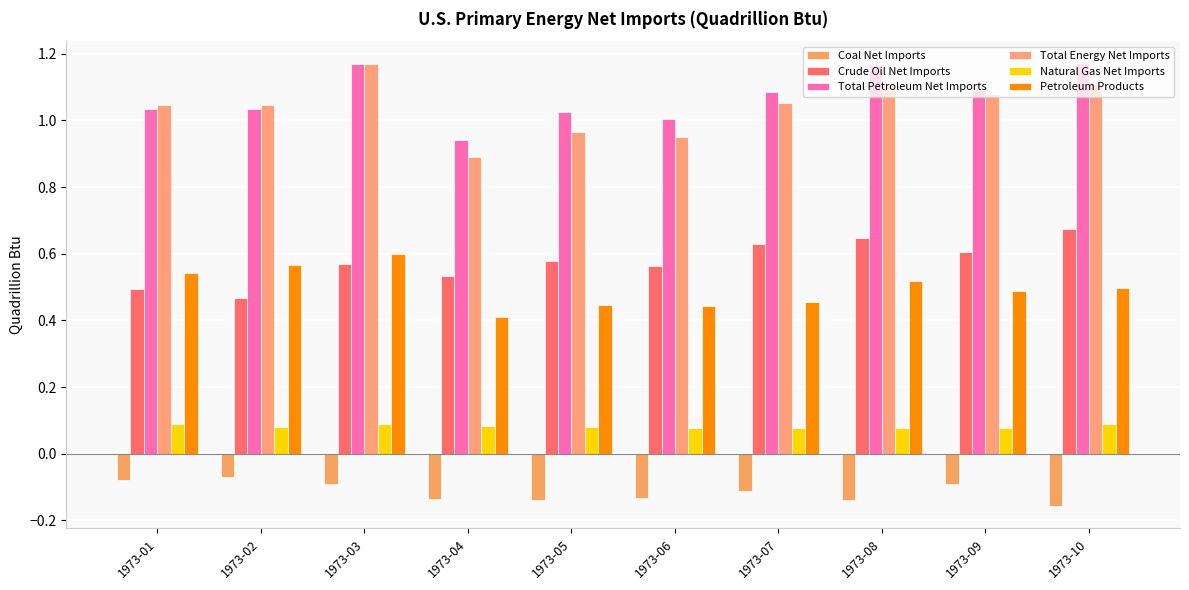

How many bars are there in each group?

6